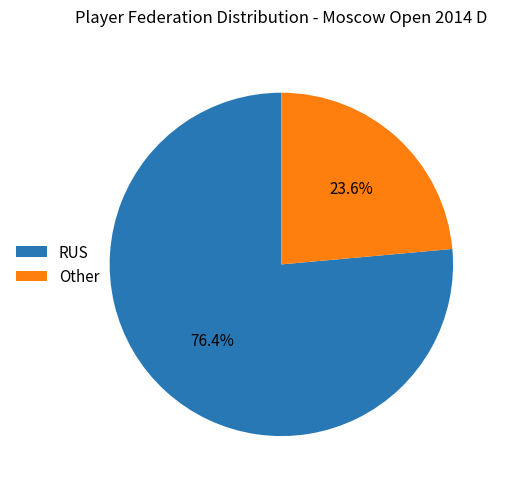

Does Other represent more than half of the total?

No